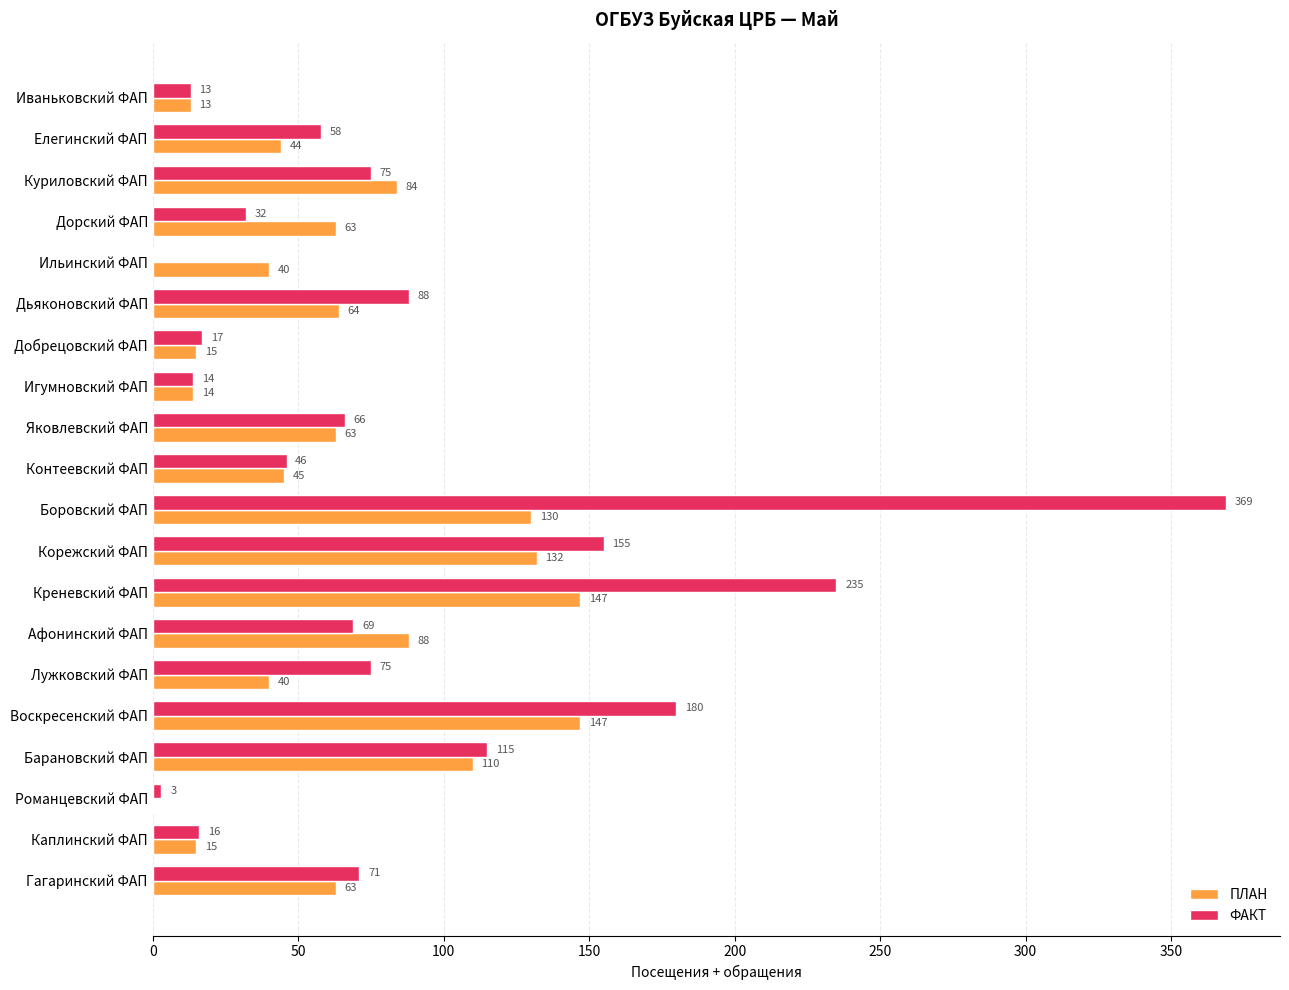

What is the sum of the ПЛАН values at Воскресенский ФАП and Игумновский ФАП?

161